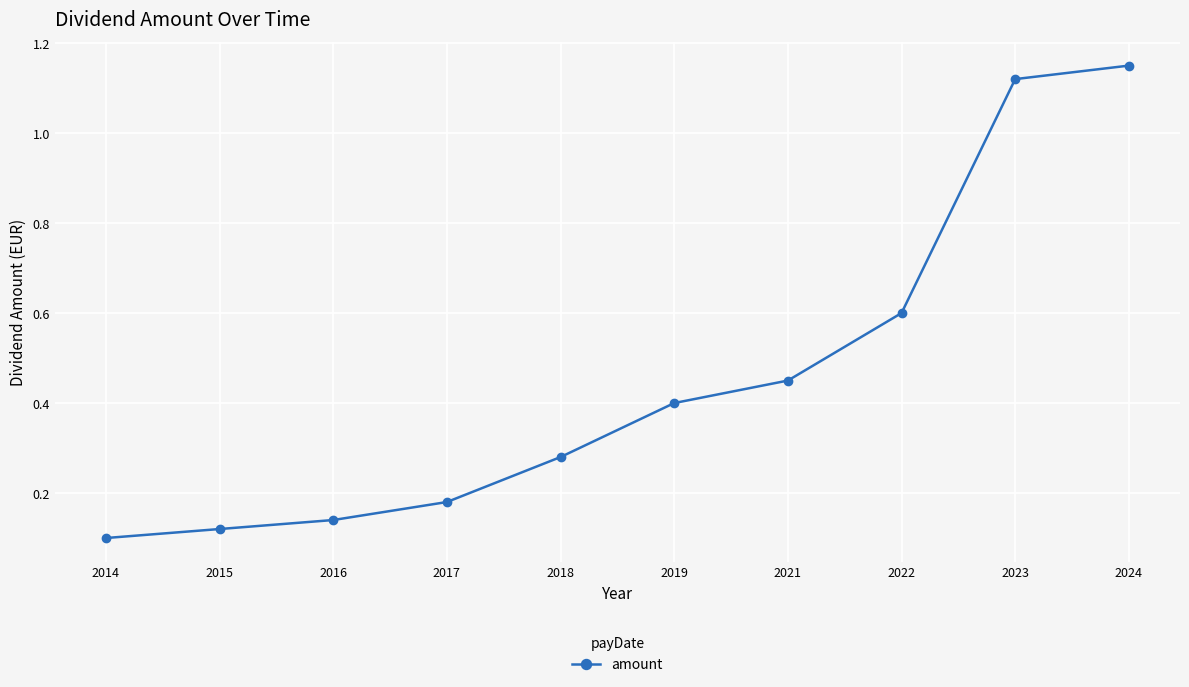

What is the sum of all values?

4.5